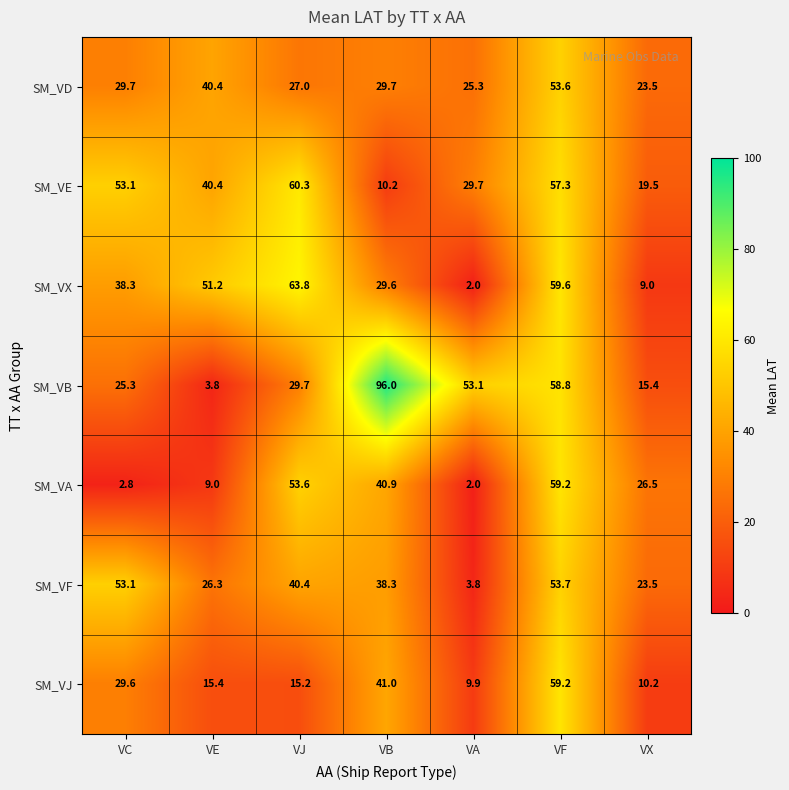

What is the difference between the SM_VJ values at VE and VX?

5.2